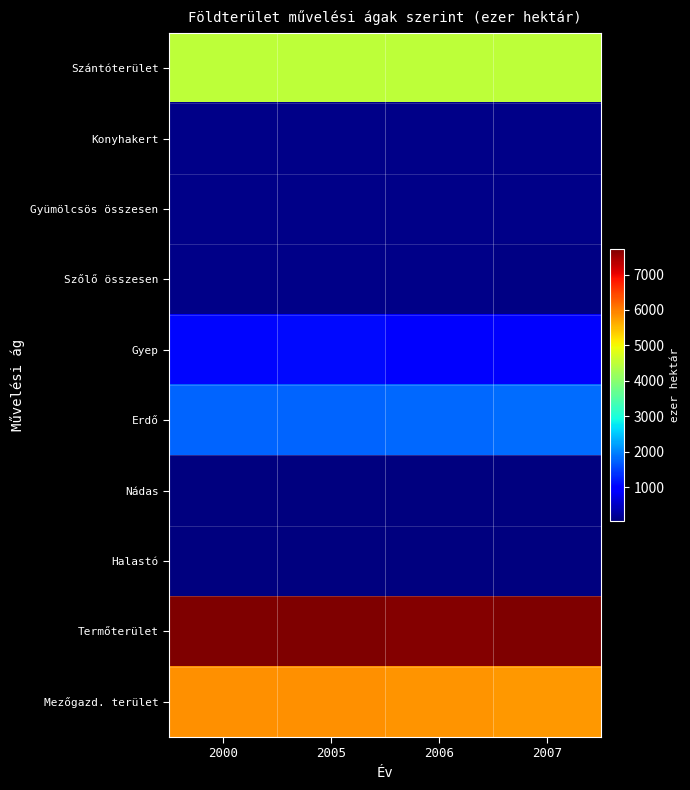

Reading left to right, extract all data points from this chart.

Szántóterület: 2000=4499.8	2005=4513.1	2006=4509.6	2007=4506.1
Konyhakert: 2000=101.6	2005=95.9	2006=96.0	2007=96.1
Gyümölcsös összesen: 2000=95.4	2005=102.8	2006=102.8	2007=101.9
Szőlő összesen: 2000=105.9	2005=93.0	2006=94.3	2007=86.0
Gyep: 2000=1051.2	2005=1056.9	2006=1014.5	2007=1016.9
Erdő: 2000=1769.6	2005=1775.1	2006=1776.7	2007=1822.4
Nádas: 2000=60.0	2005=62.0	2006=61.1	2007=57.1
Halastó: 2000=32.0	2005=33.8	2006=34.2	2007=34.4
Termőterület: 2000=7715.5	2005=7732.6	2006=7689.2	2007=7721.0
Mezőgazd. terület: 2000=5853.9	2005=5861.7	2006=5817.2	2007=5807.1